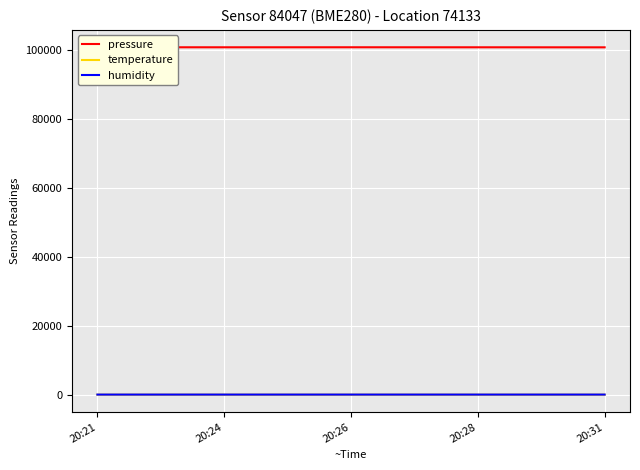

What is the value of the pressure point at the 1st from the left?

100773.2